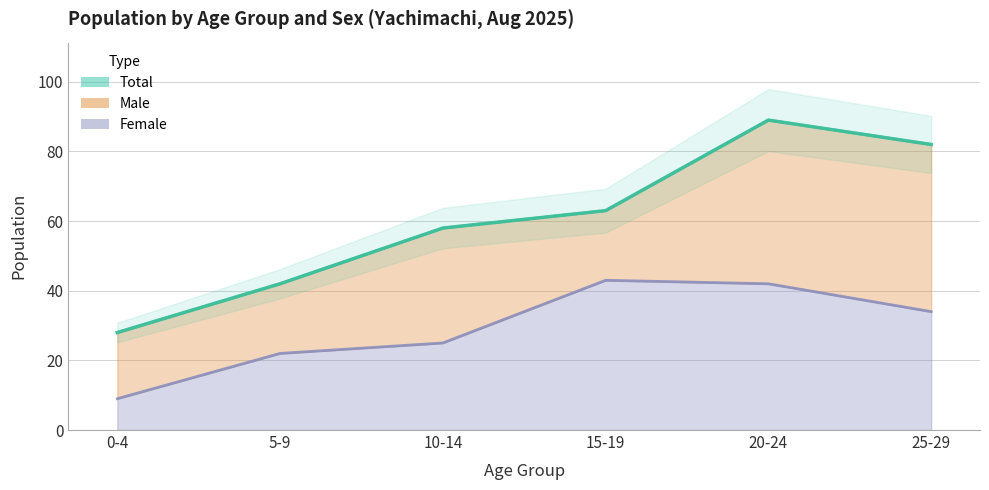

How many interior local peaks does the Male series have?

1